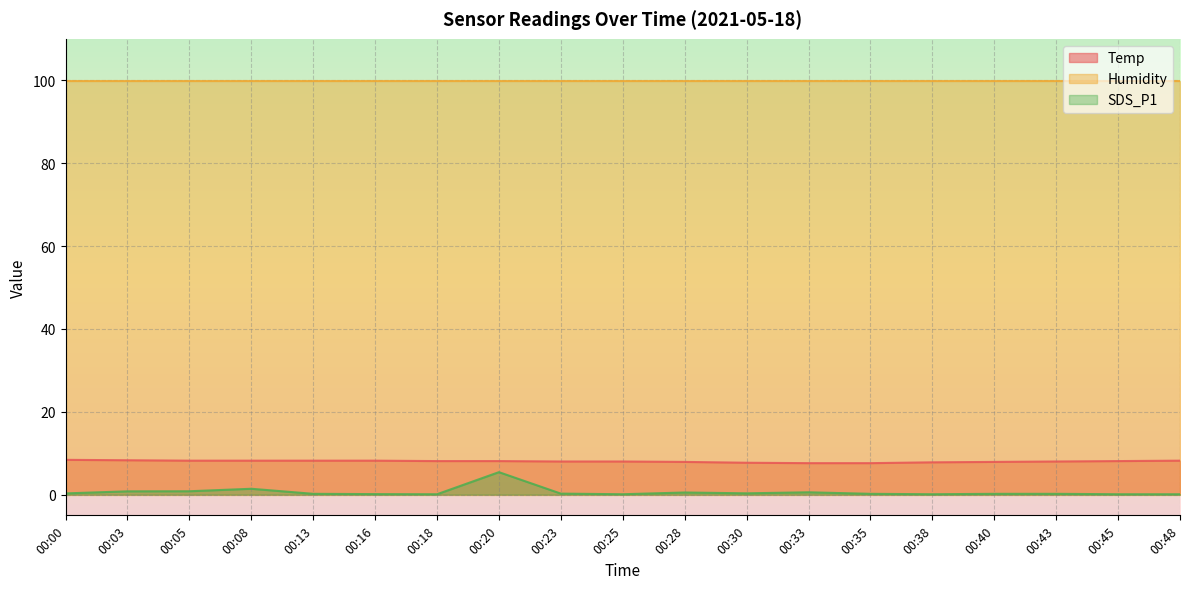

Which series has the largest total across all categories?

Humidity